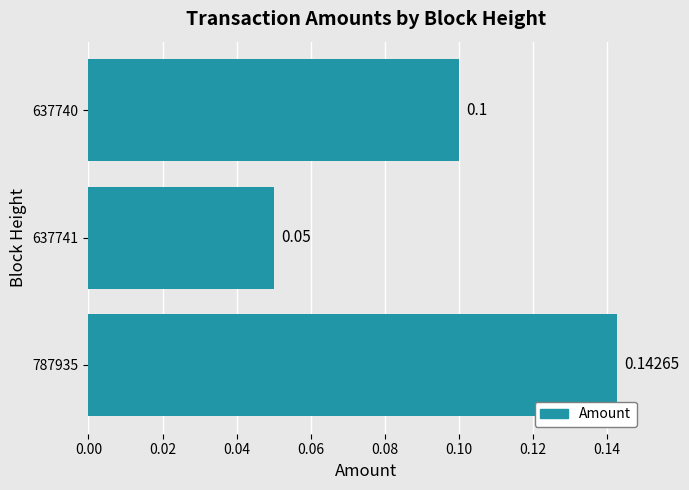

Rank the categories by value from lowest to highest.

637741, 637740, 787935